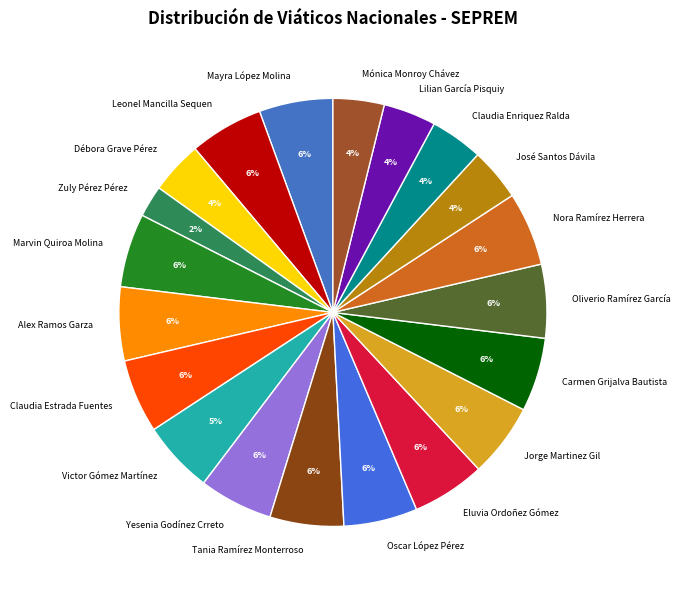

Which slice is the smallest?

Zuly Pérez Pérez